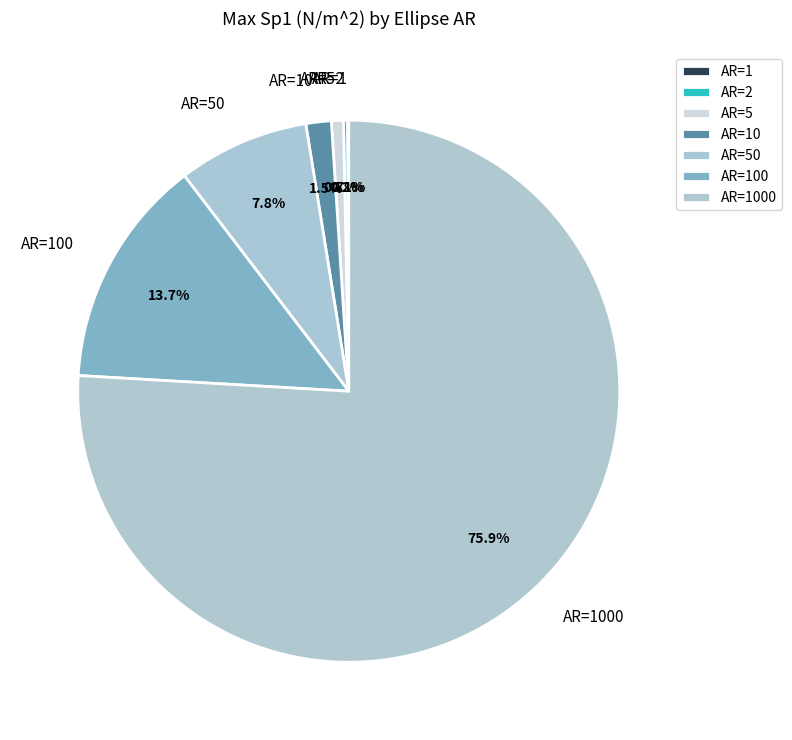

Is there a majority slice in this chart?

Yes